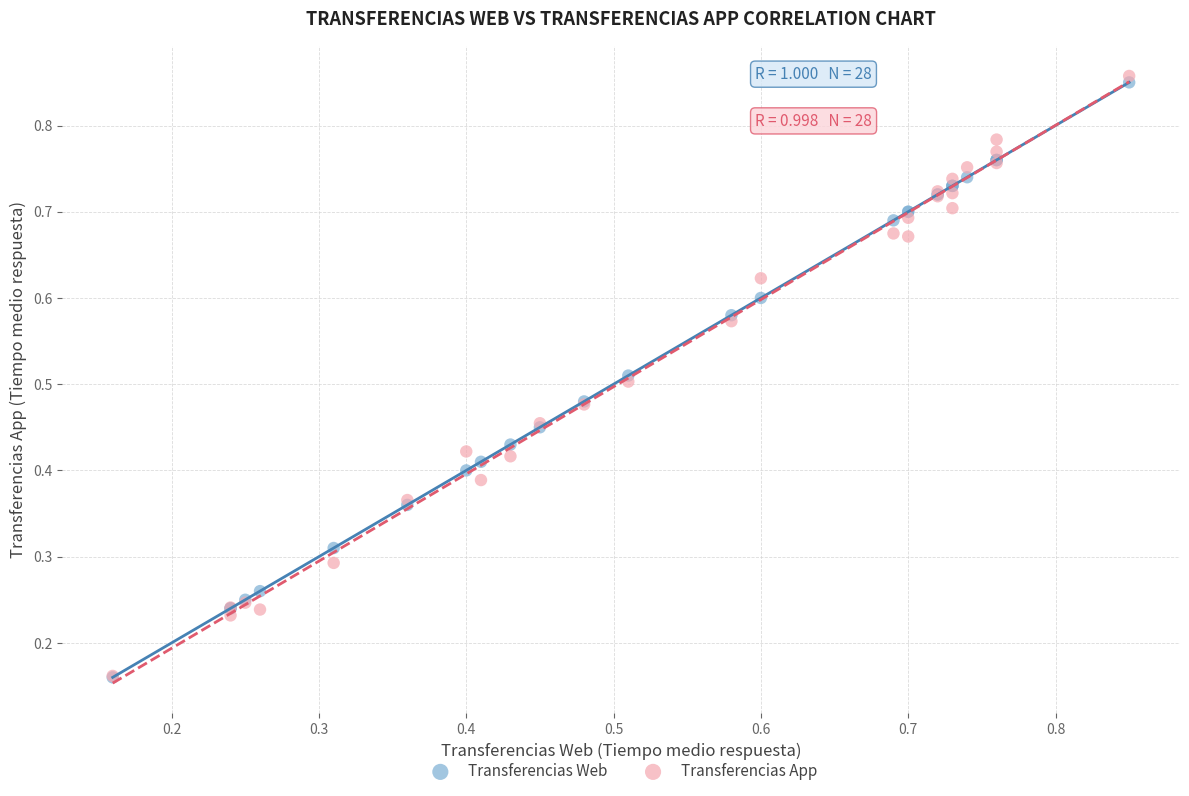

What are all the series names shown in the legend?

Transferencias Web, Transferencias App